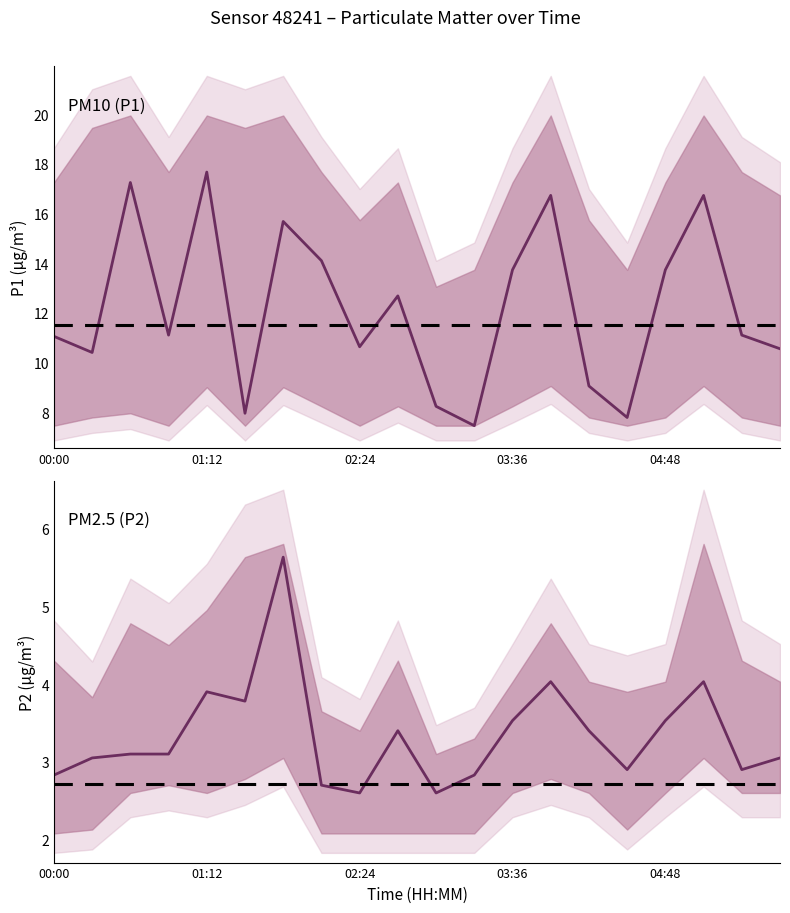

The P2 series shows 2.8 at 00:00. True or false?

True